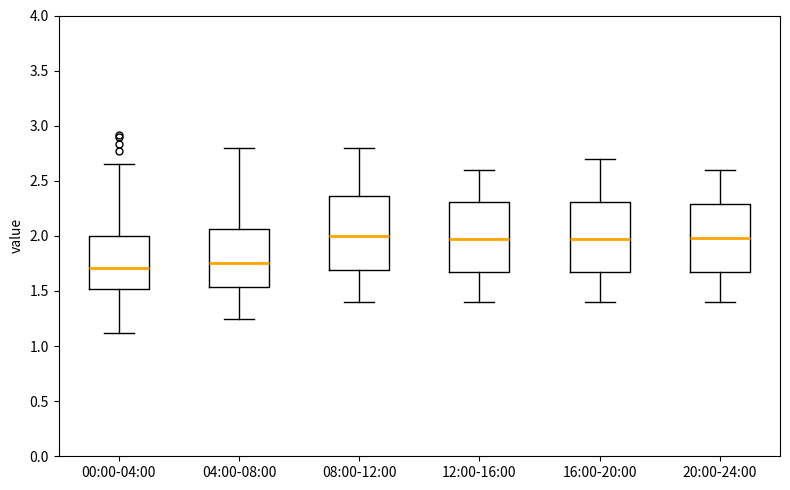

Reading left to right, transcribe this box plot: for each box, give where its median line is, the range the box spans, and where its two whiskers end, as read against the y-axis. The values are not printed on the chart, so give them approximately, as read against the axis.

00:00-04:00: median 1.70, box 1.50 to 2.00, whiskers 1.10 to 2.65
04:00-08:00: median 1.75, box 1.55 to 2.05, whiskers 1.25 to 2.80
08:00-12:00: median 2.00, box 1.70 to 2.35, whiskers 1.40 to 2.80
12:00-16:00: median 2.00, box 1.65 to 2.30, whiskers 1.40 to 2.60
16:00-20:00: median 2.00, box 1.65 to 2.30, whiskers 1.40 to 2.70
20:00-24:00: median 2.00, box 1.65 to 2.30, whiskers 1.40 to 2.60